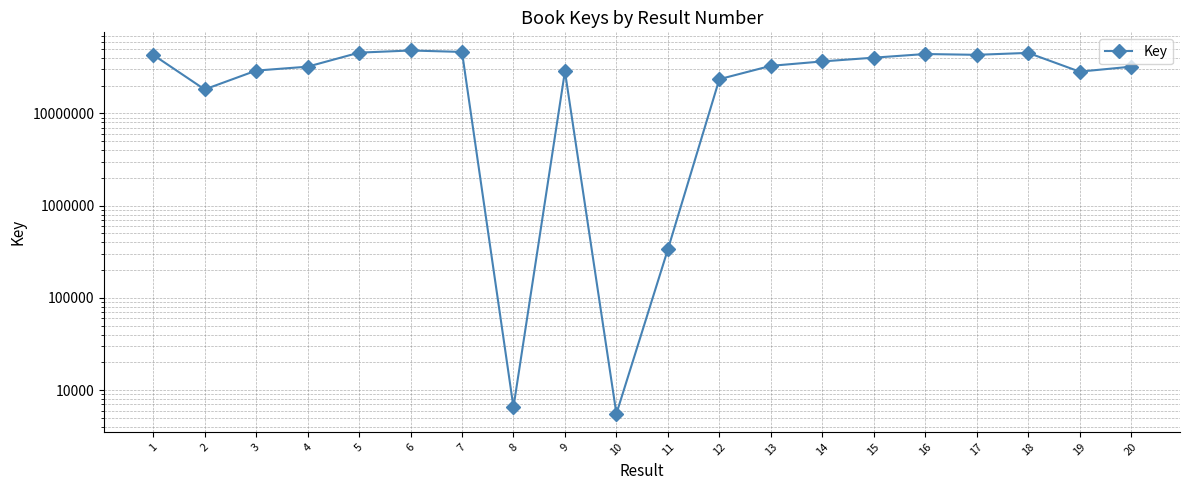

Is it true that the value at 17 is 19165095?

False